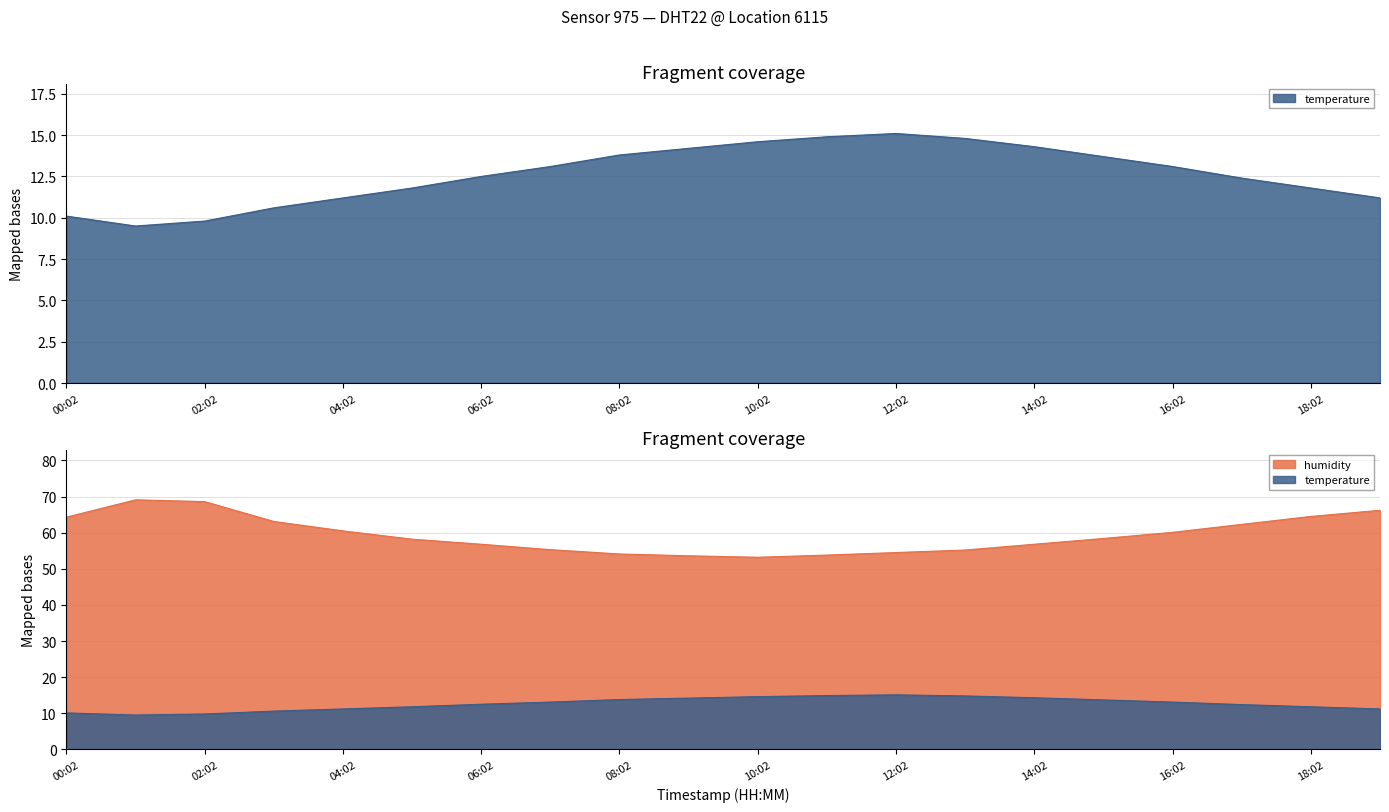

Which series has the largest total across all categories?

humidity